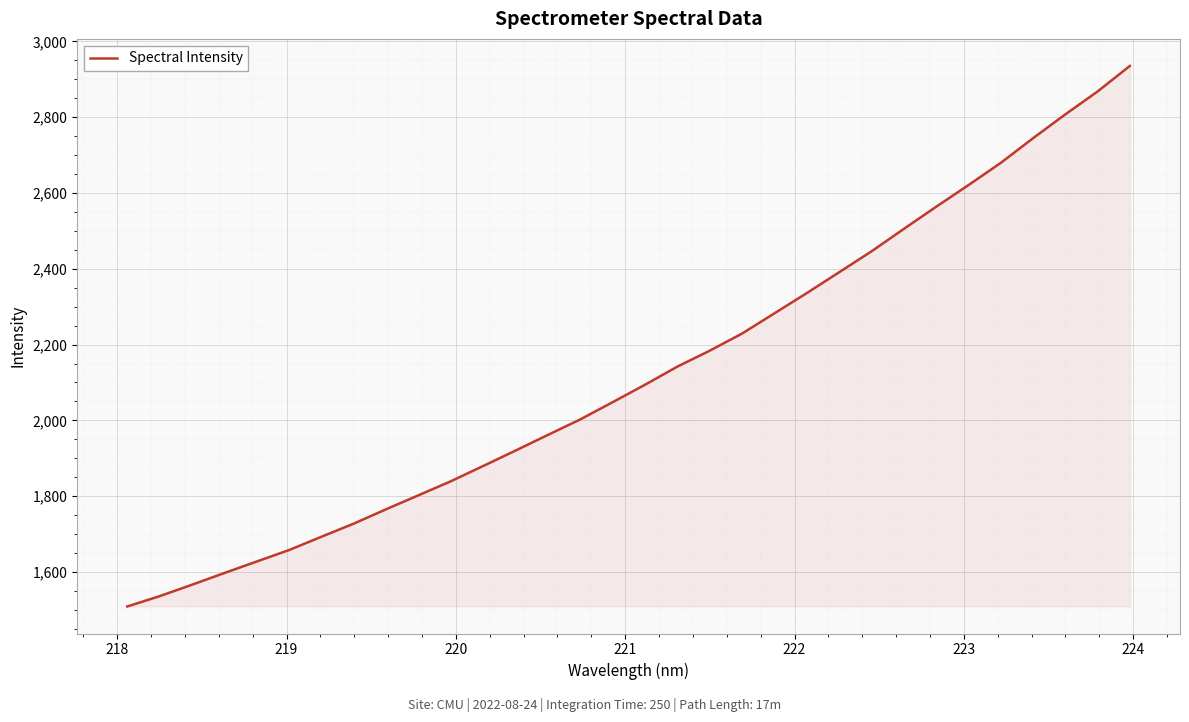

Count the number of data series in this chart.

1